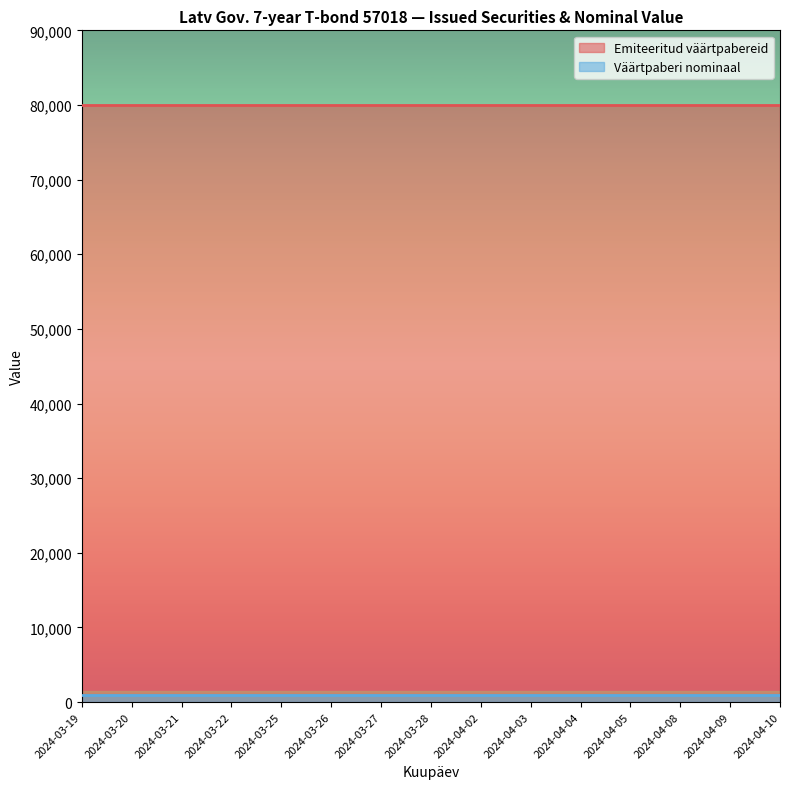

What is the spread (max minus min) of values at 2024-03-27?

79000